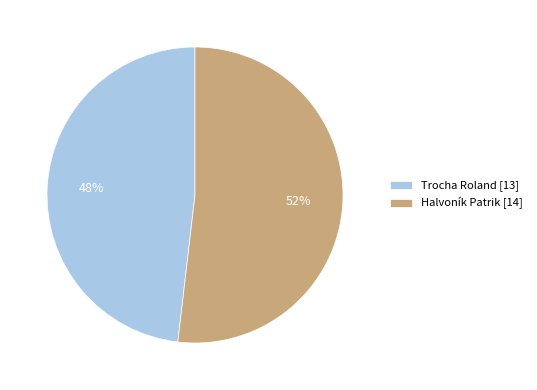

How many segments does this pie chart have?

2